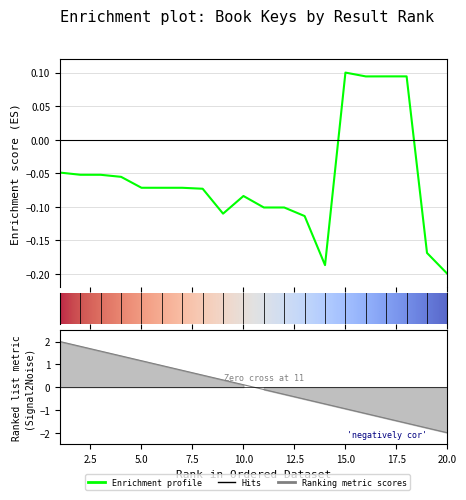

How many values exceed 0?

4